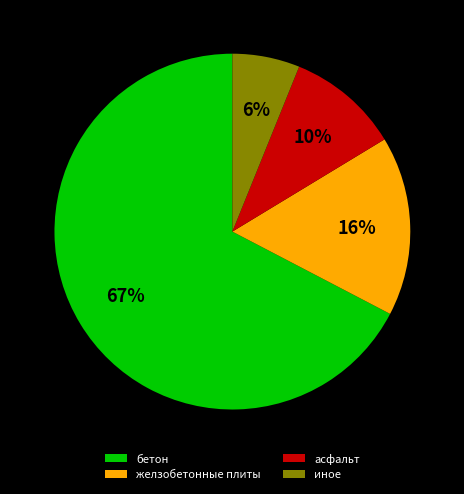

How many slices are in this pie chart?

4